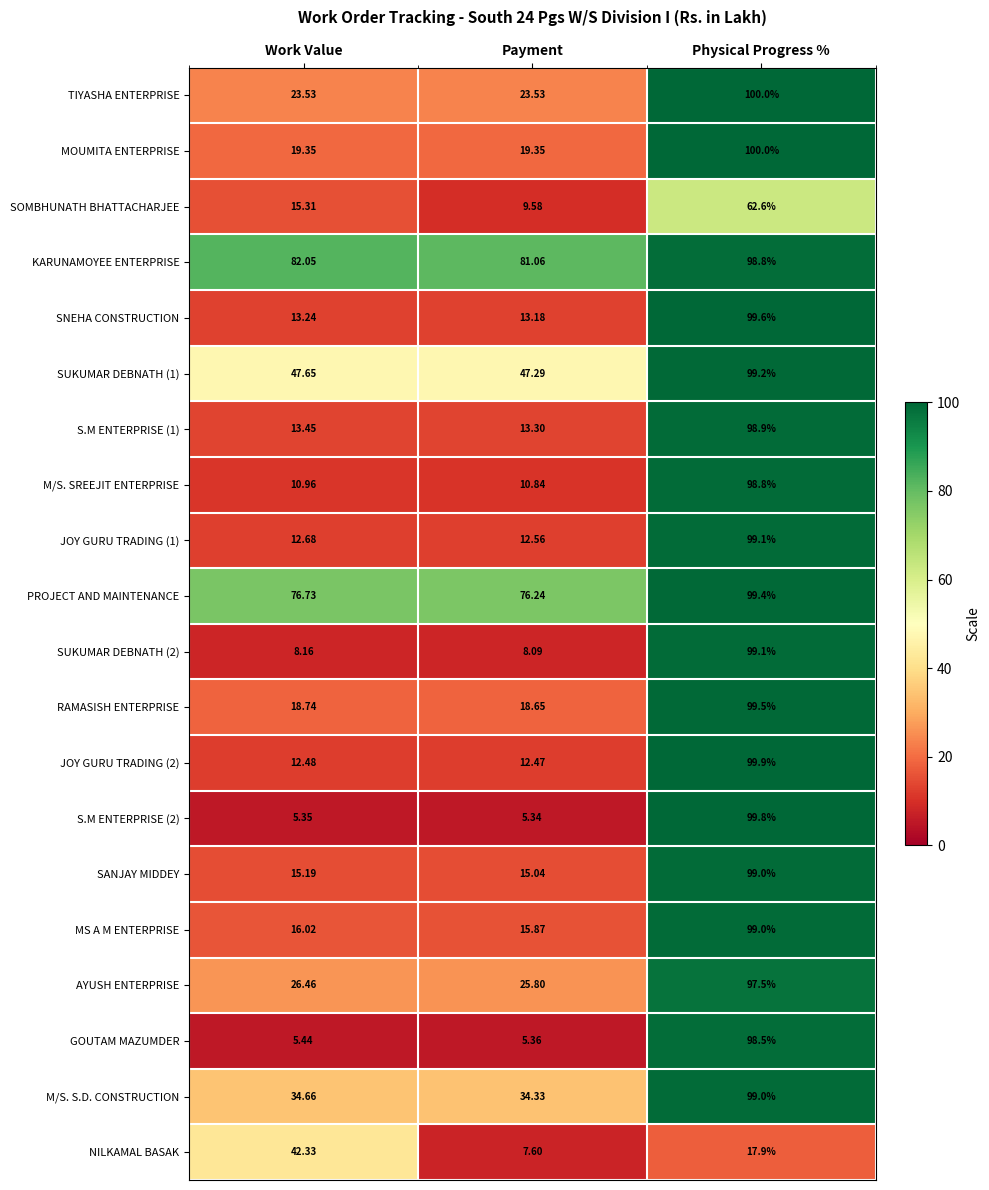

What is the greatest value displayed?

100.0